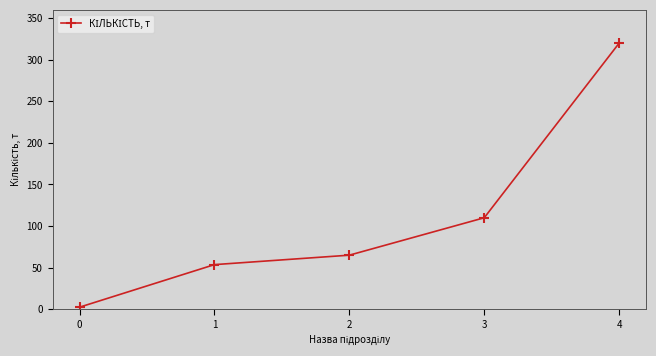

What is the difference between the second highest and minimum values?

107.5